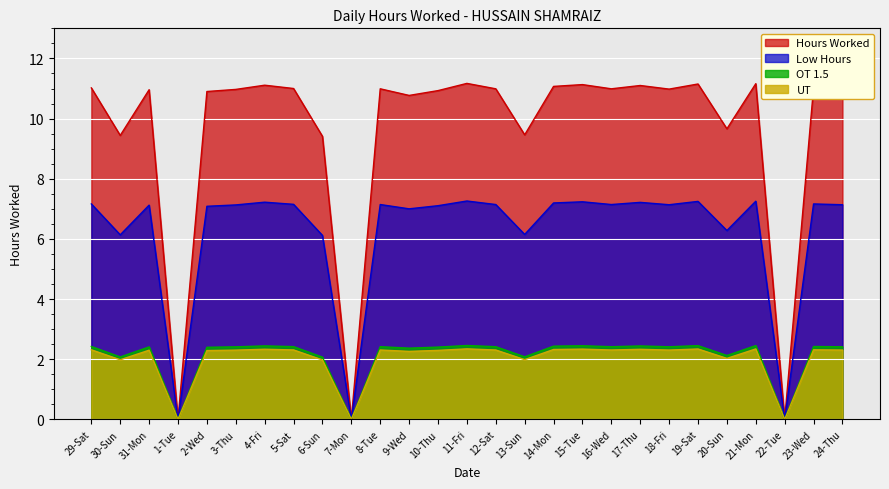

How many data points are less than 10?

7